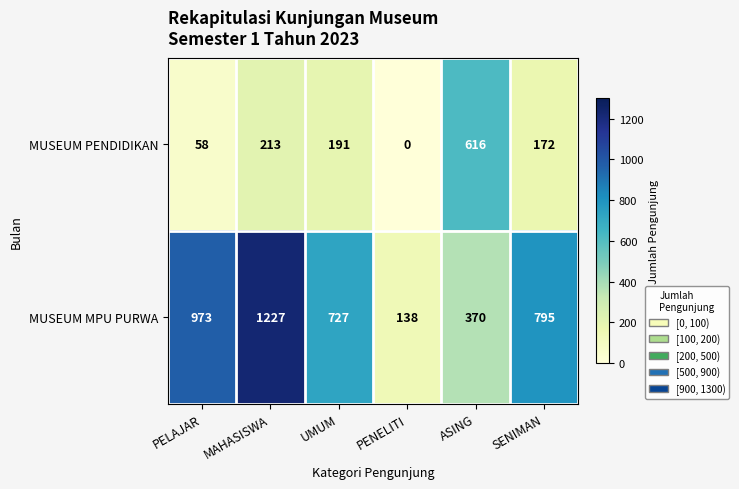

Is it true that MUSEUM PENDIDIKAN equals 213 at MAHASISWA?

True